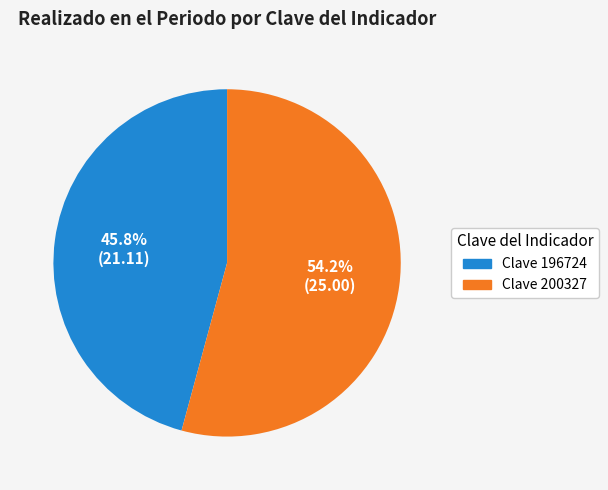

Does any single category account for the majority?

Yes